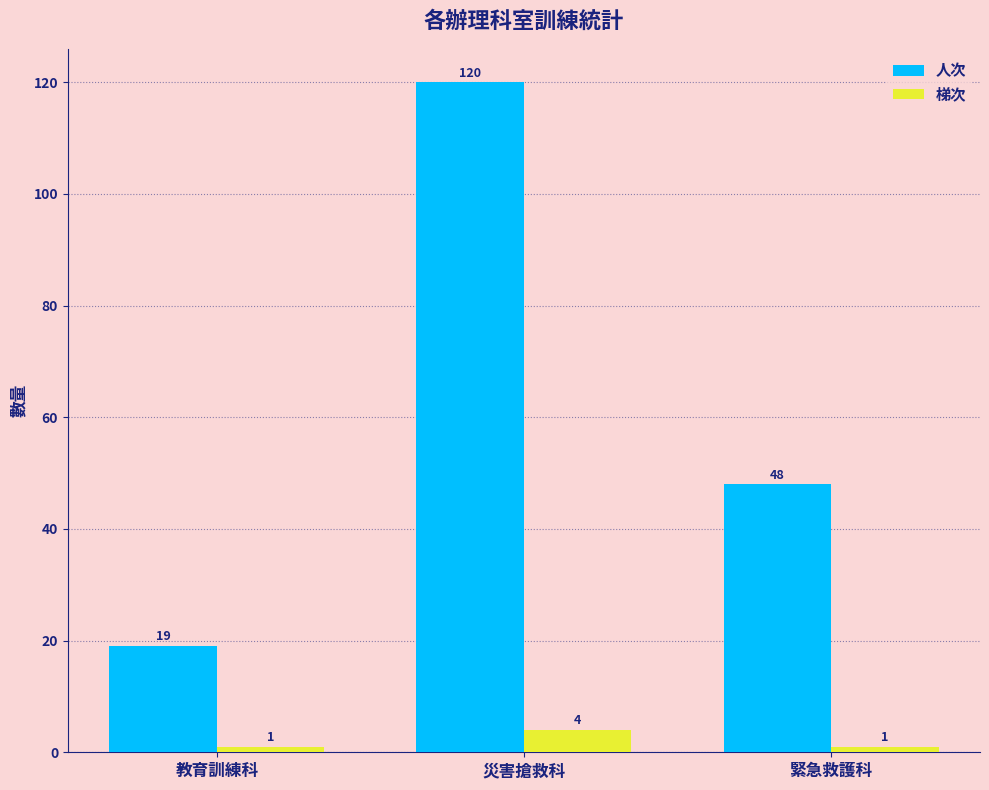

The value of 梯次 at 緊急救護科 is 1. True or false?

True